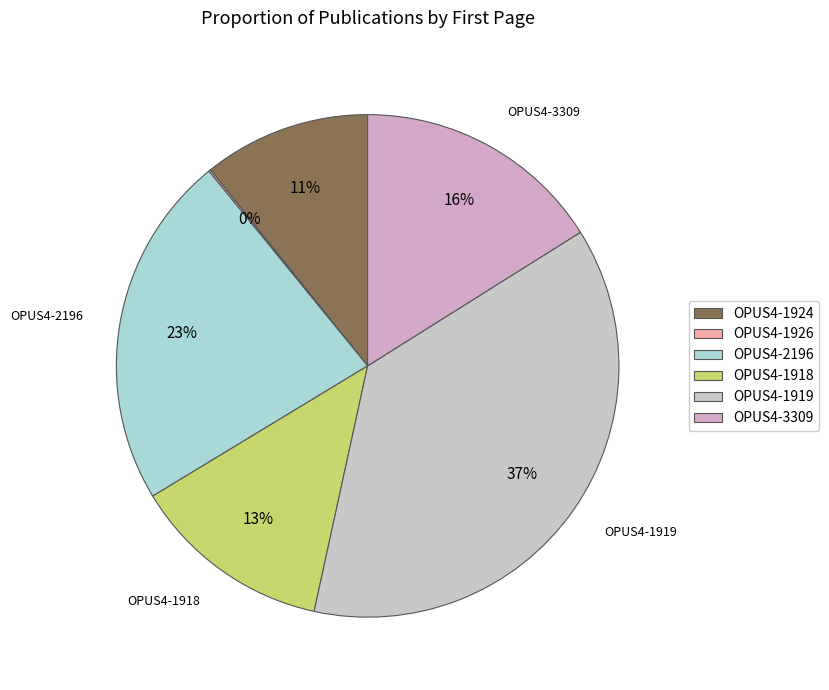

What percentage is NOT represented by OPUS4-1926?

99.9%